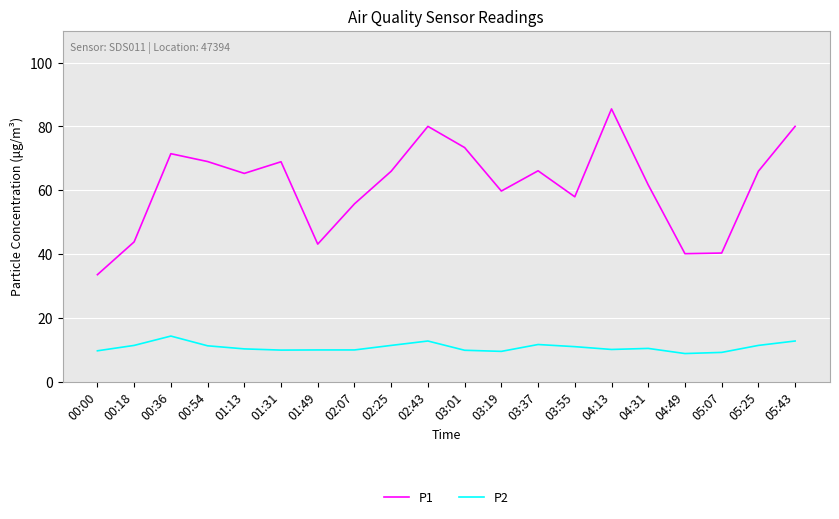

List the series in order of their peak value, lowest first.

P2, P1